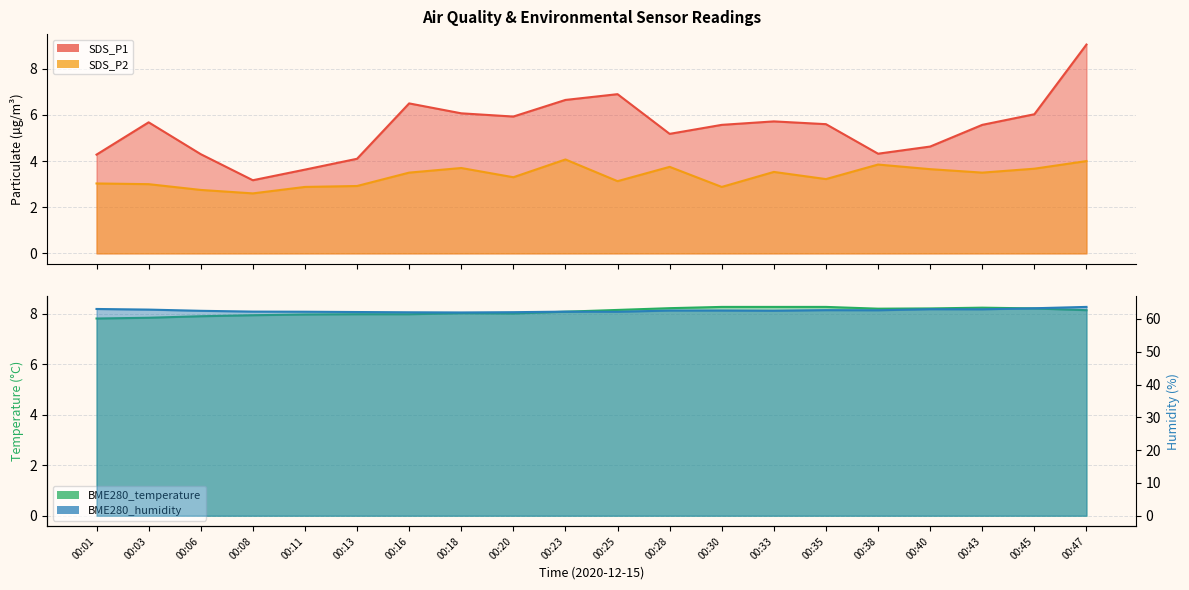

At which category is the sum across all series the highest?

00:47